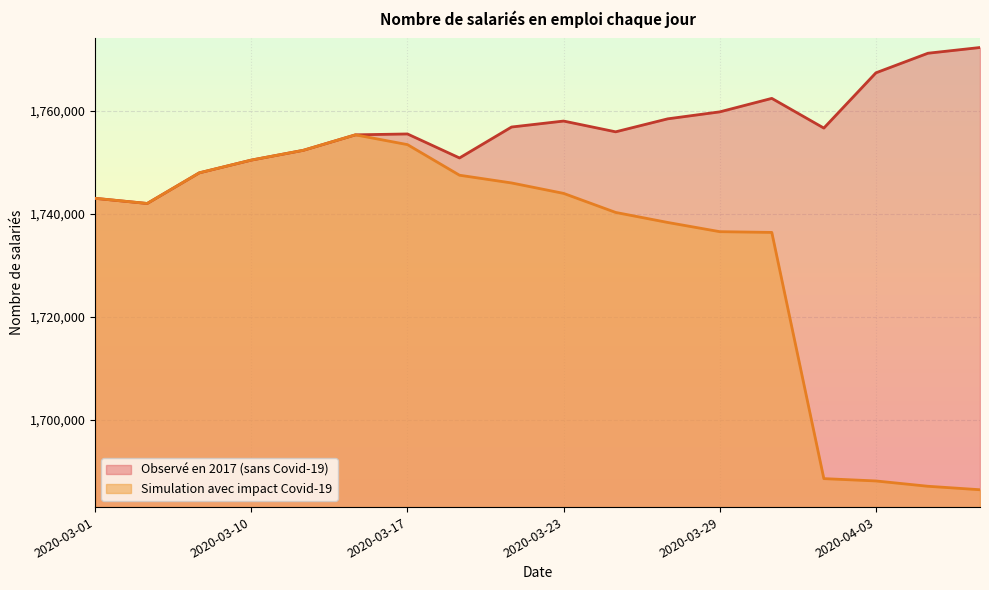

What is the label of the 10th point from the right?

2020-03-21